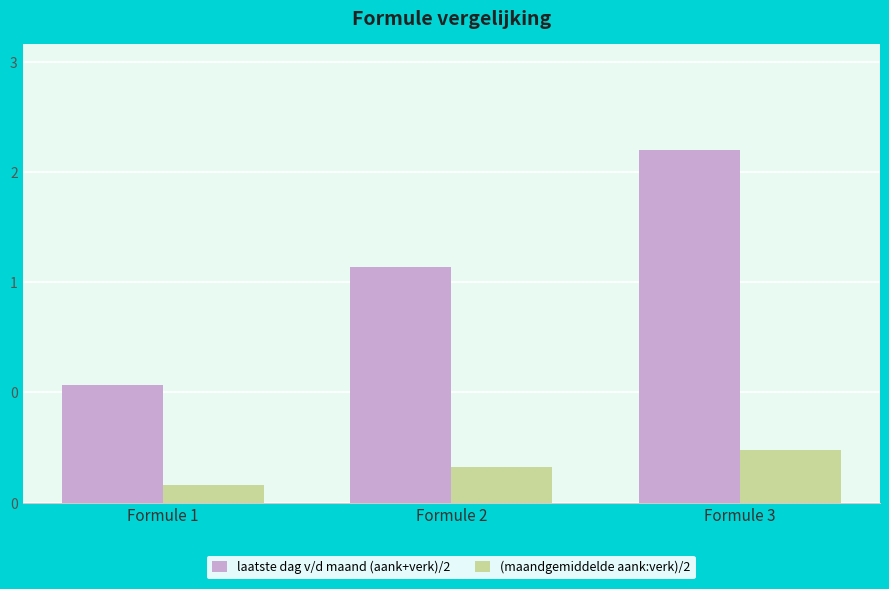

Reading left to right, transcribe all the data shown in this chart.

laatste dag v/d maand (aank+verk)/2: Formule 1=1.0	Formule 2=2.0	Formule 3=3.0
(maandgemiddelde aank:verk)/2: Formule 1=0.1	Formule 2=0.3	Formule 3=0.4